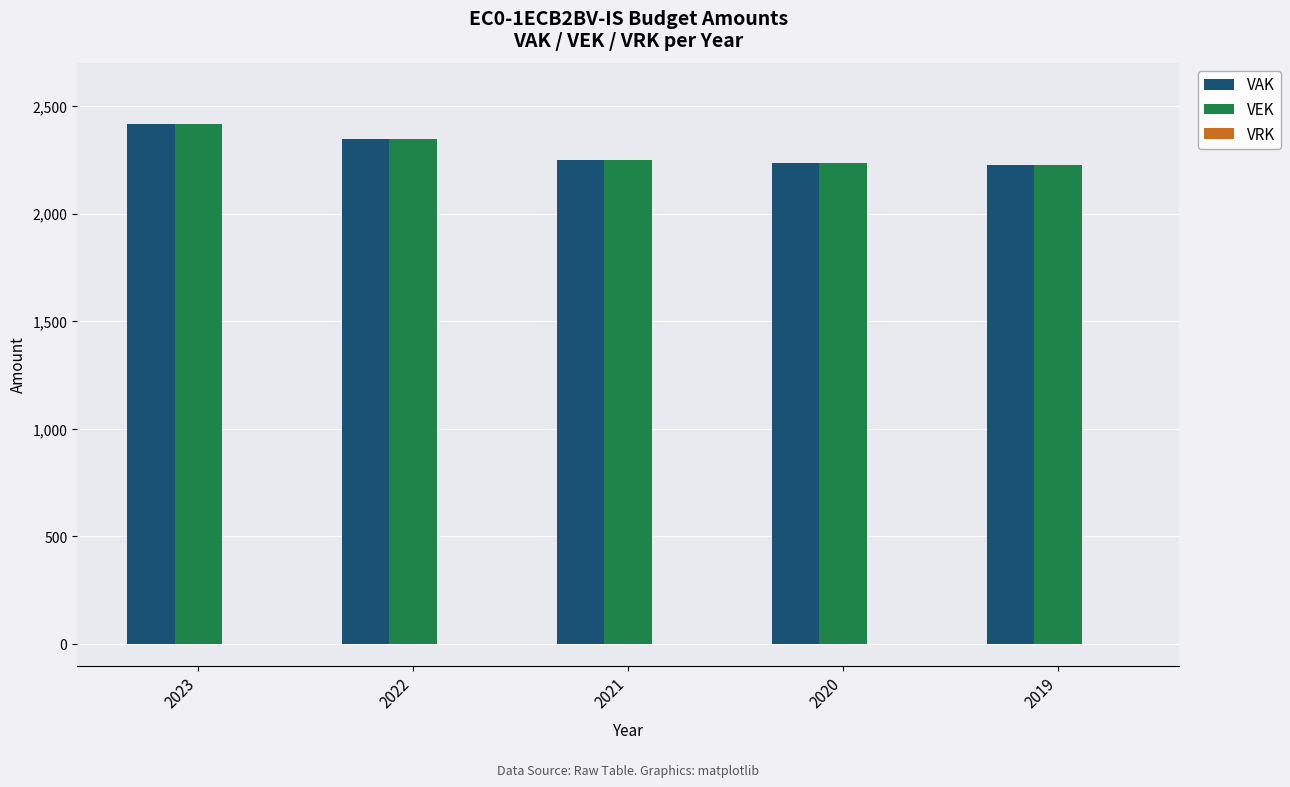

What is the value of the VAK bar at the 5th from the left?

2226